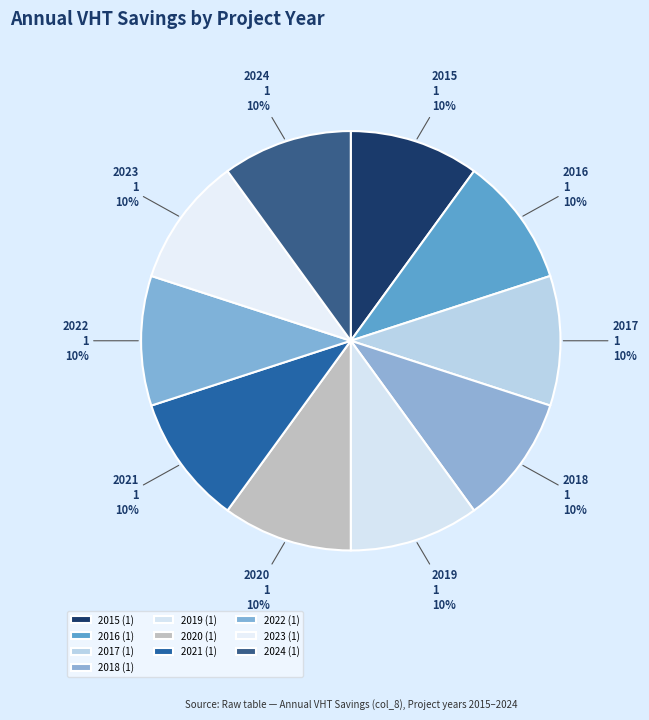

Is the sum of 2015 and 2024 greater than half?

No